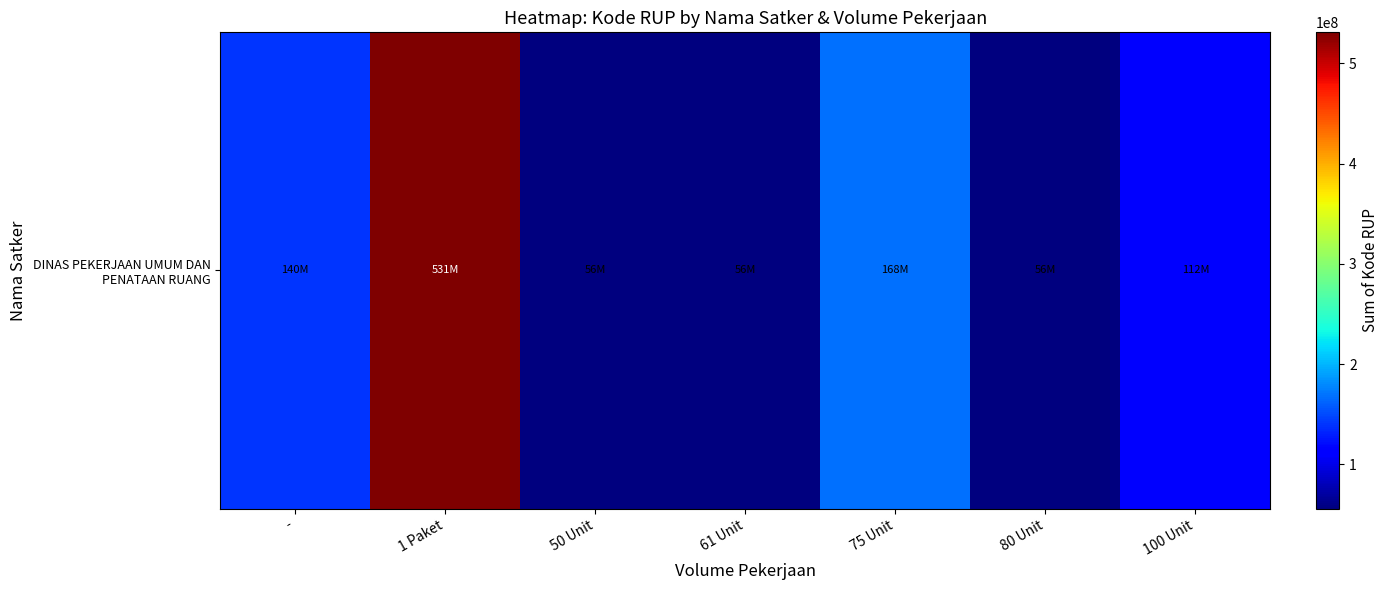

What is the change in value from 1 Paket to 75 Unit?

-363353116